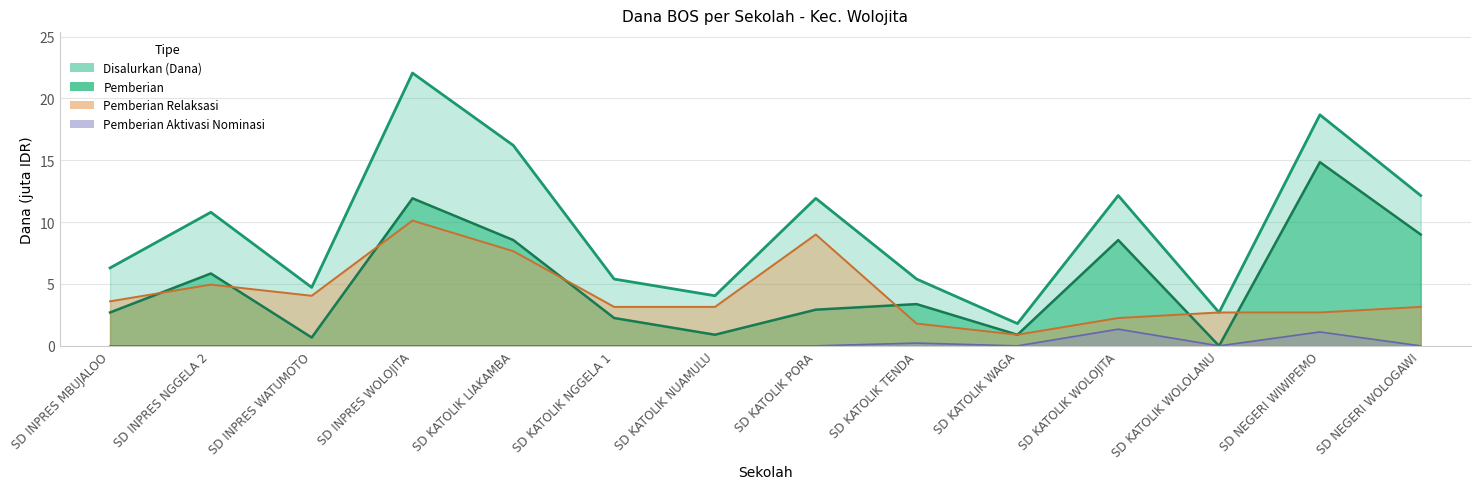

True or false: Disalurkan (Dana) has more than 2 points higher than both neighbors.

True